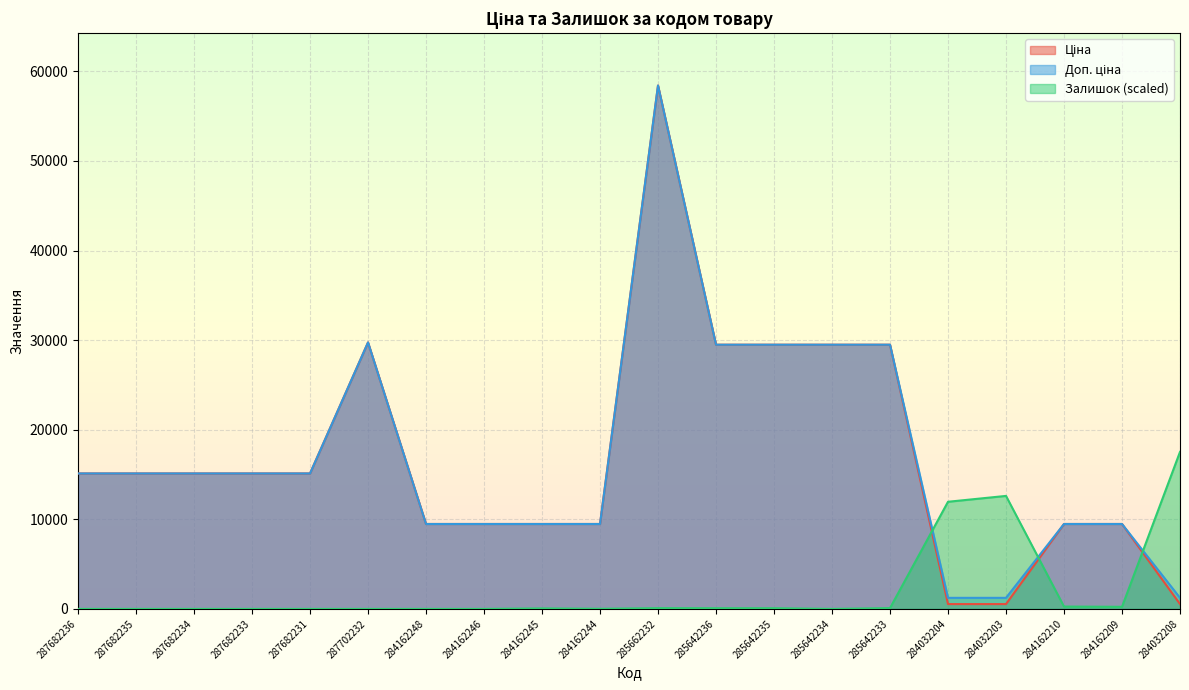

Is the value of Доп. ціна at 284162209 greater than the value of Залишок at 284162209?

Yes